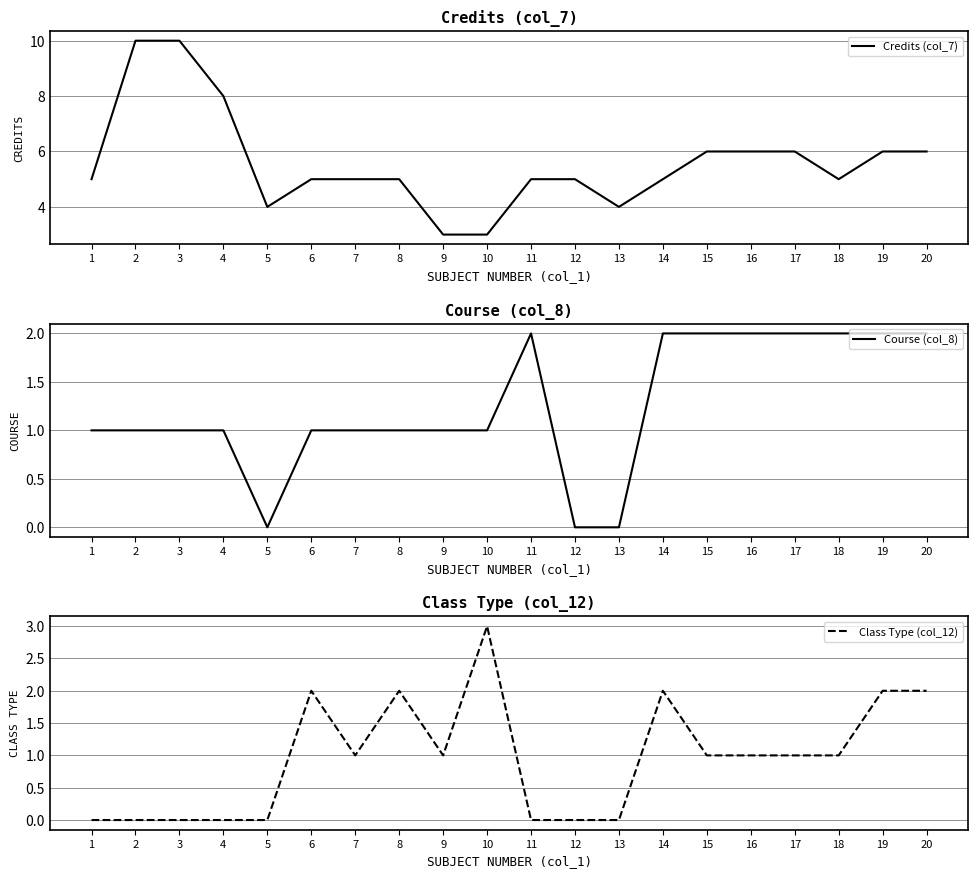

Rank the categories by Course (col_8) value from highest to lowest.

11, 14, 15, 16, 17, 18, 19, 20, 1, 2, 3, 4, 6, 7, 8, 9, 10, 5, 12, 13